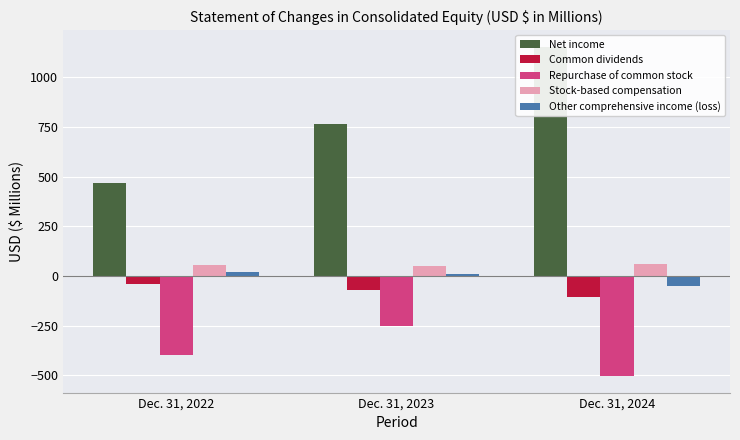

Between Dec. 31, 2023 and Dec. 31, 2024, which is larger?

Dec. 31, 2024